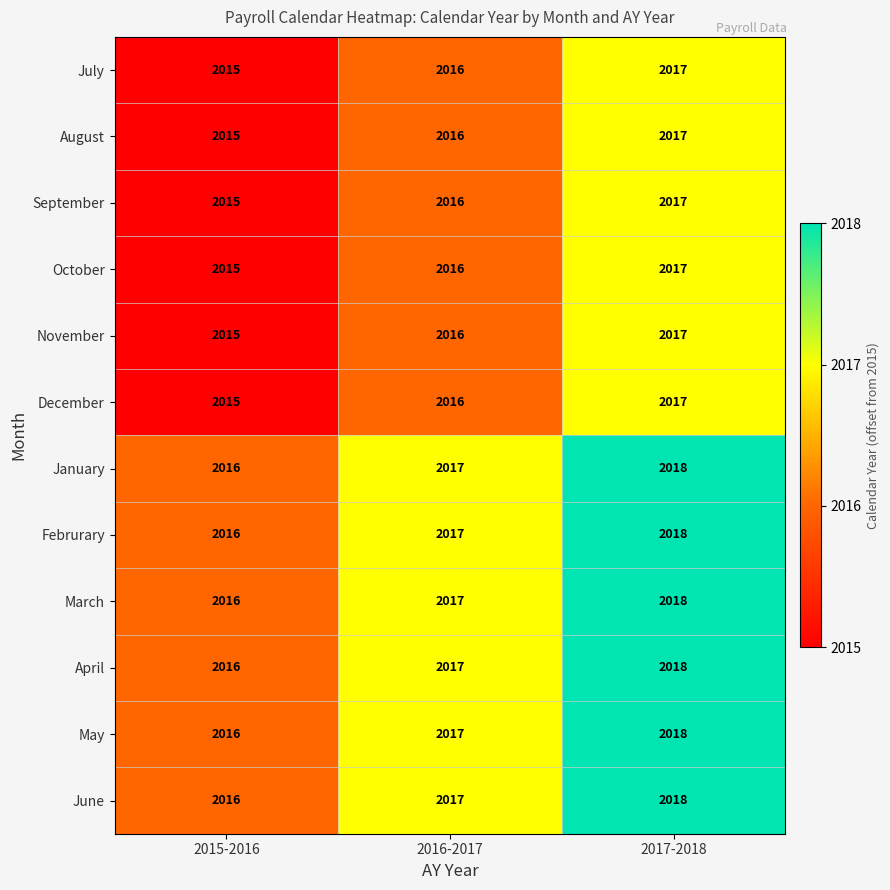

How many January values are between 2016 and 2018?

3